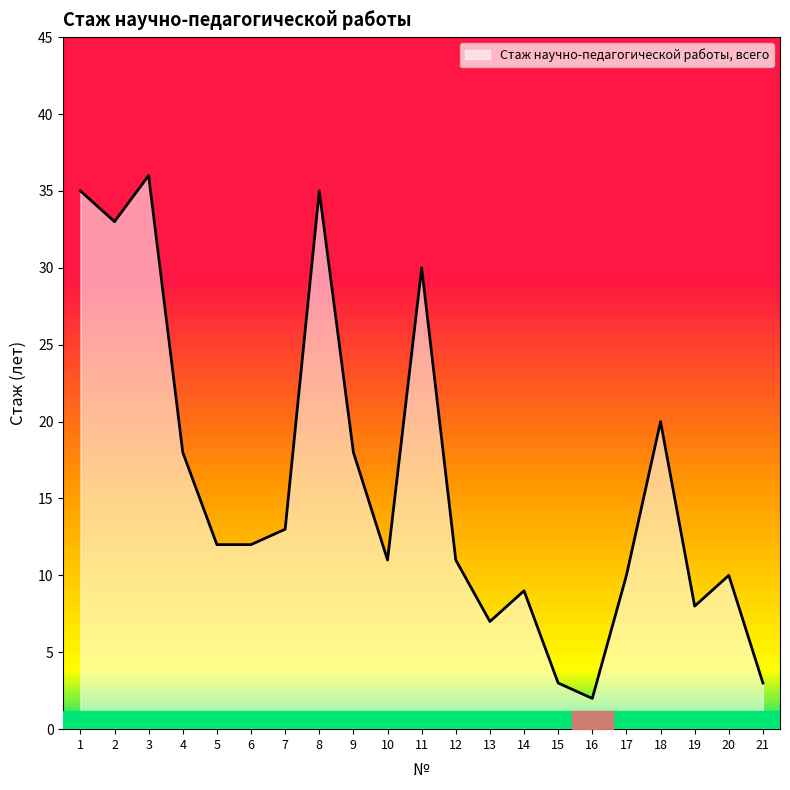

Where is the first local minimum?

2